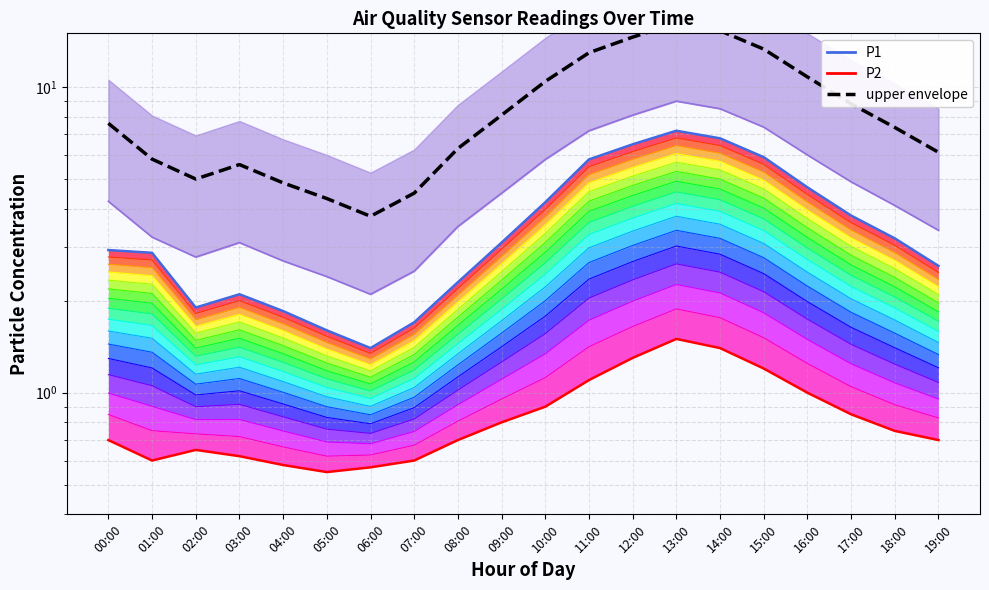

What are all the series names shown in the legend?

P1, P2, upper envelope